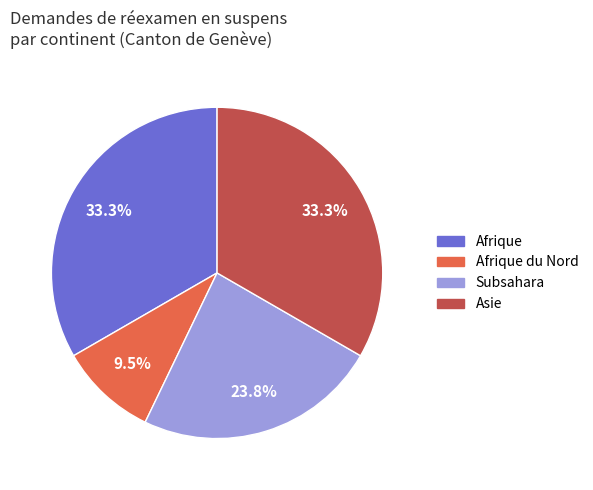

Which slice is the smallest?

Afrique du Nord